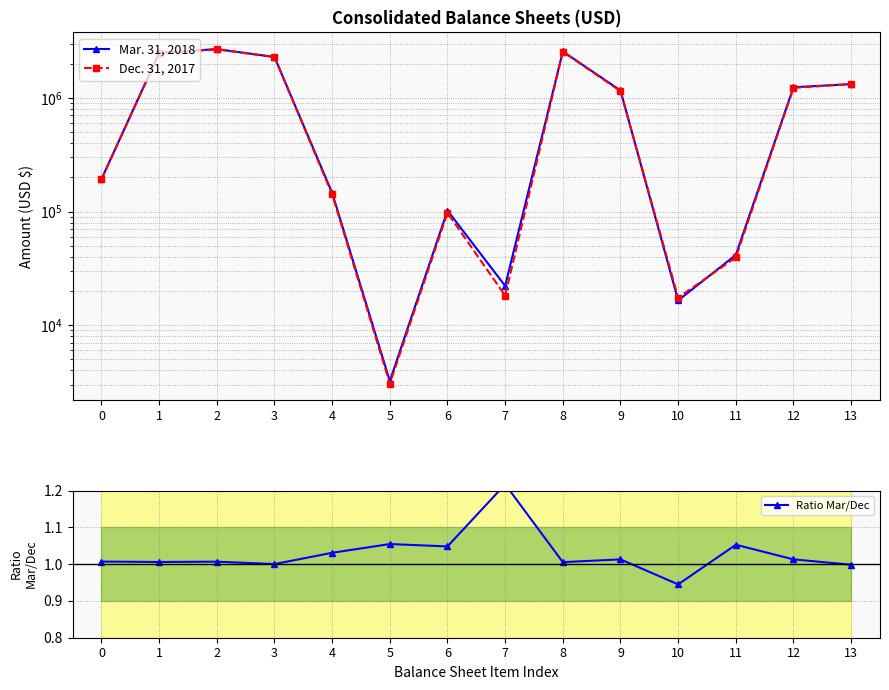

What is the difference between the second highest and minimum values in the Ratio Mar/Dec series?

0.1